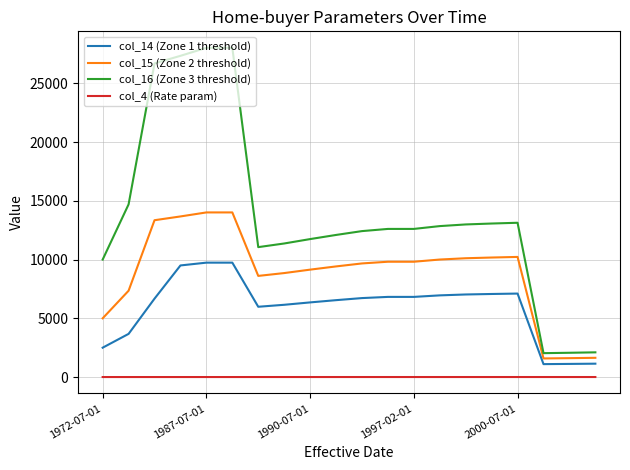

True or false: col_14 (Zone 1 threshold) and col_4 (Rate param) intersect in this chart.

False